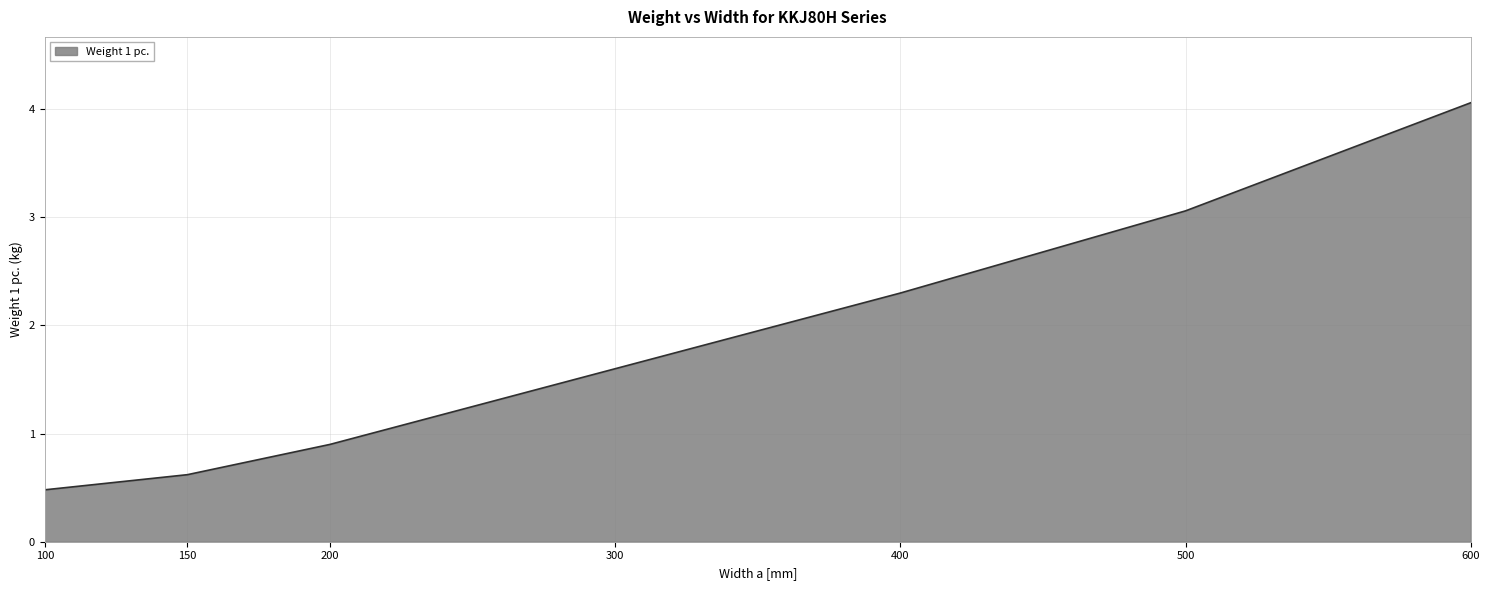

What is the sum of the values at 500 and 600?

7.1